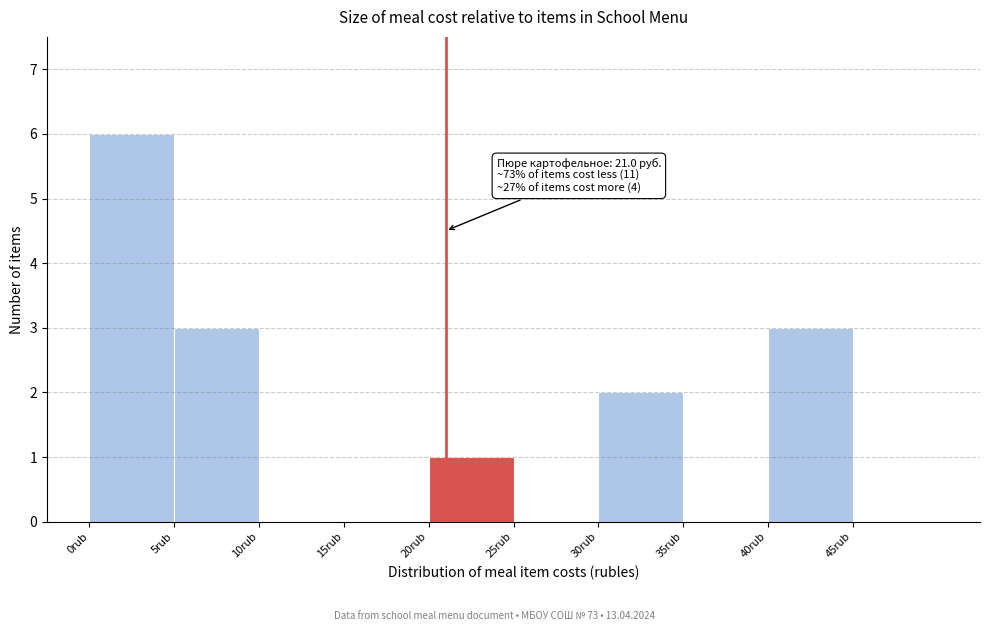

Which range on the x-axis has the tallest bar?

0 to 5